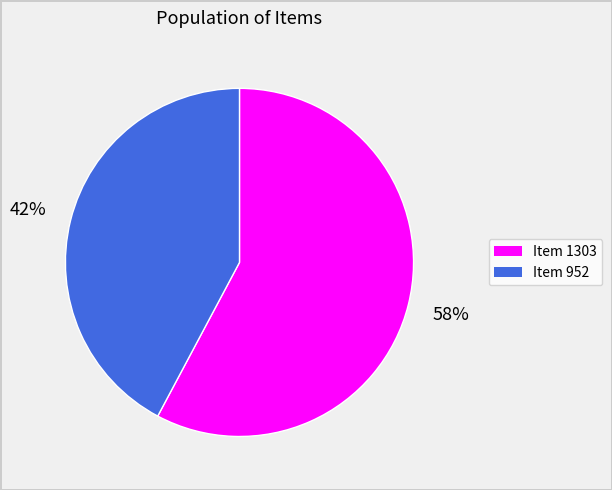

The Item 1303 slice represents 58% of the pie. True or false?

True